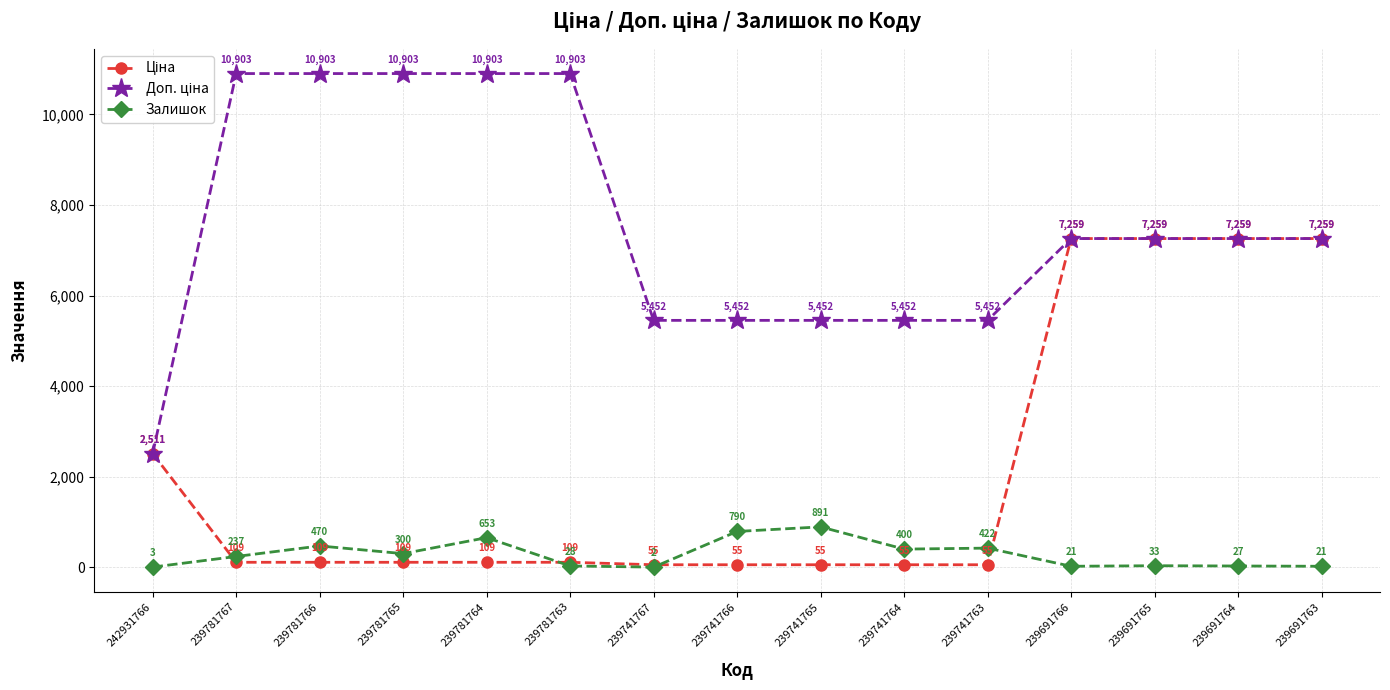

What is the difference between the highest and lowest values at 239691766?

7237.9